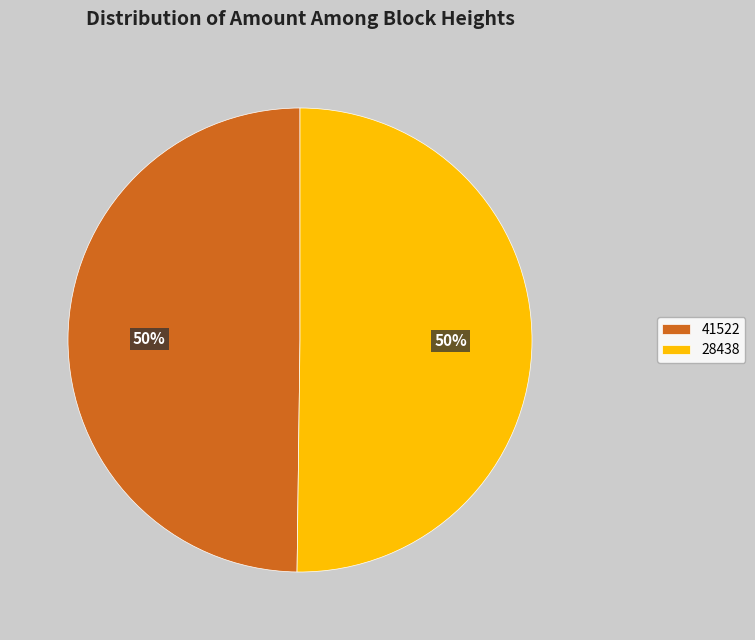

To the nearest percent, what is the combined percentage of 41522 and 28438?

100%